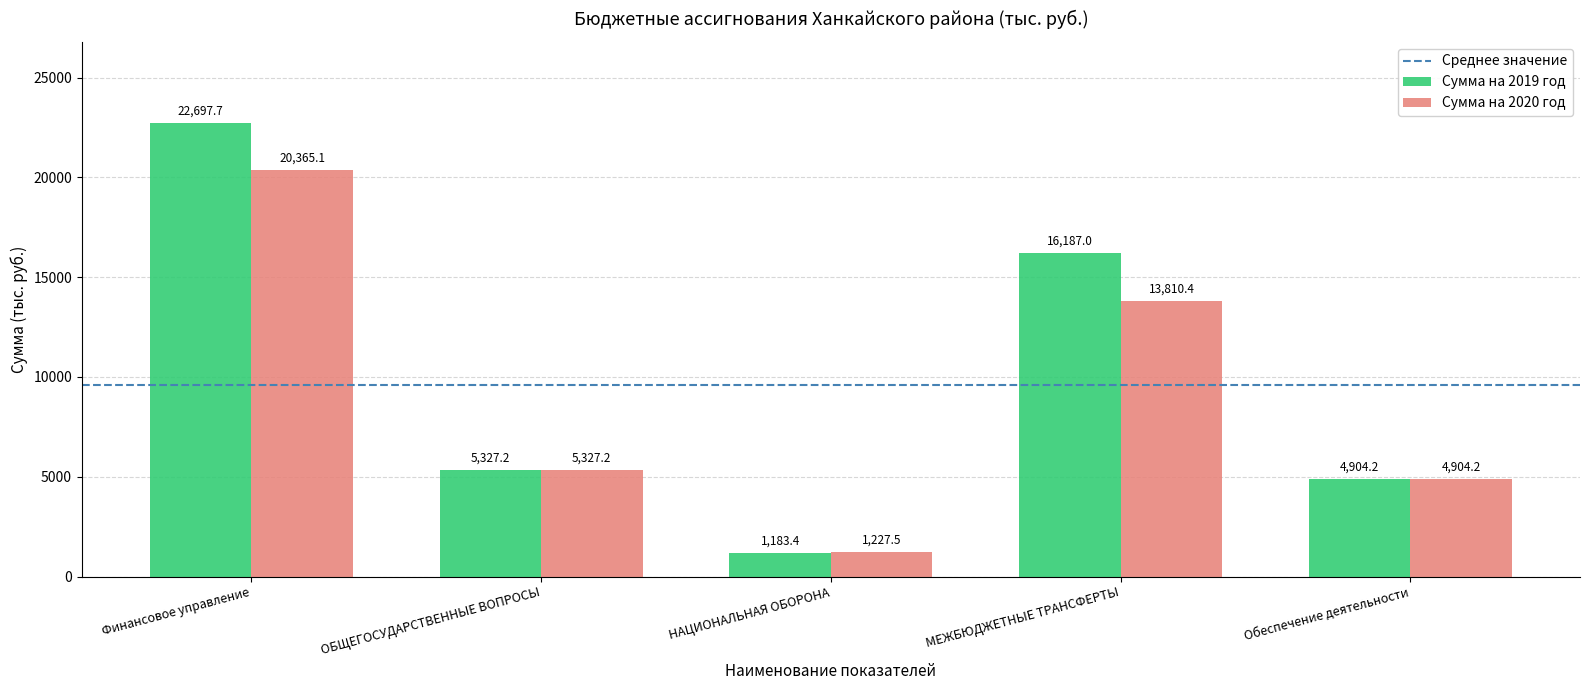

What is the total value across all series at Обеспечение деятельности?

9808.5